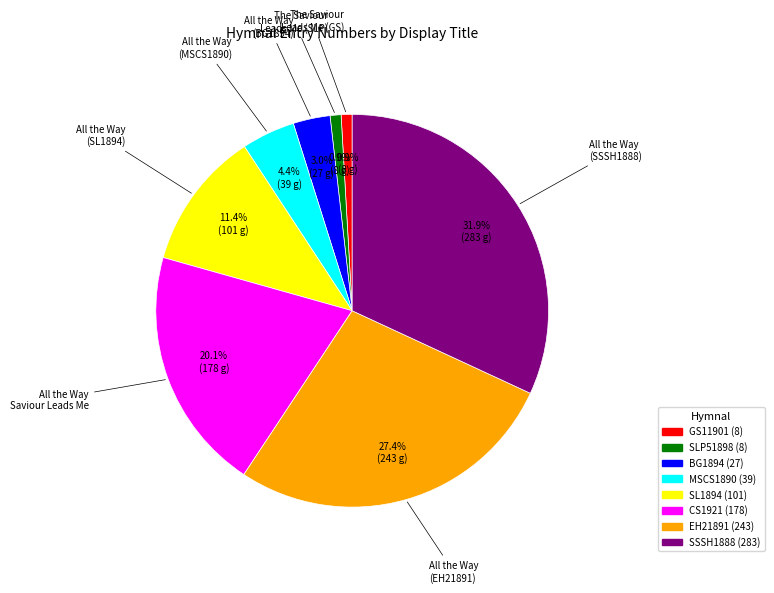

Is there a majority slice in this chart?

No